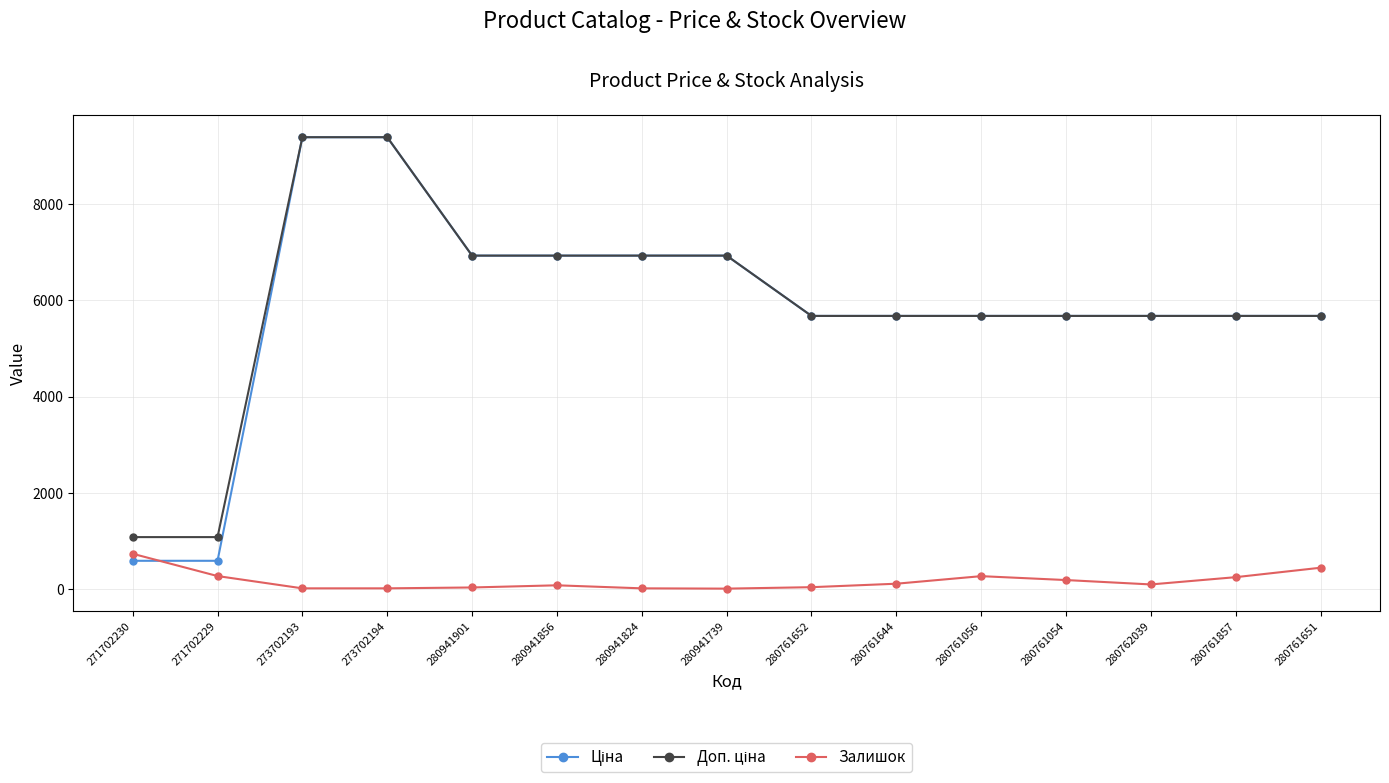

The value of Залишок at 271702229 is 273.0. True or false?

True